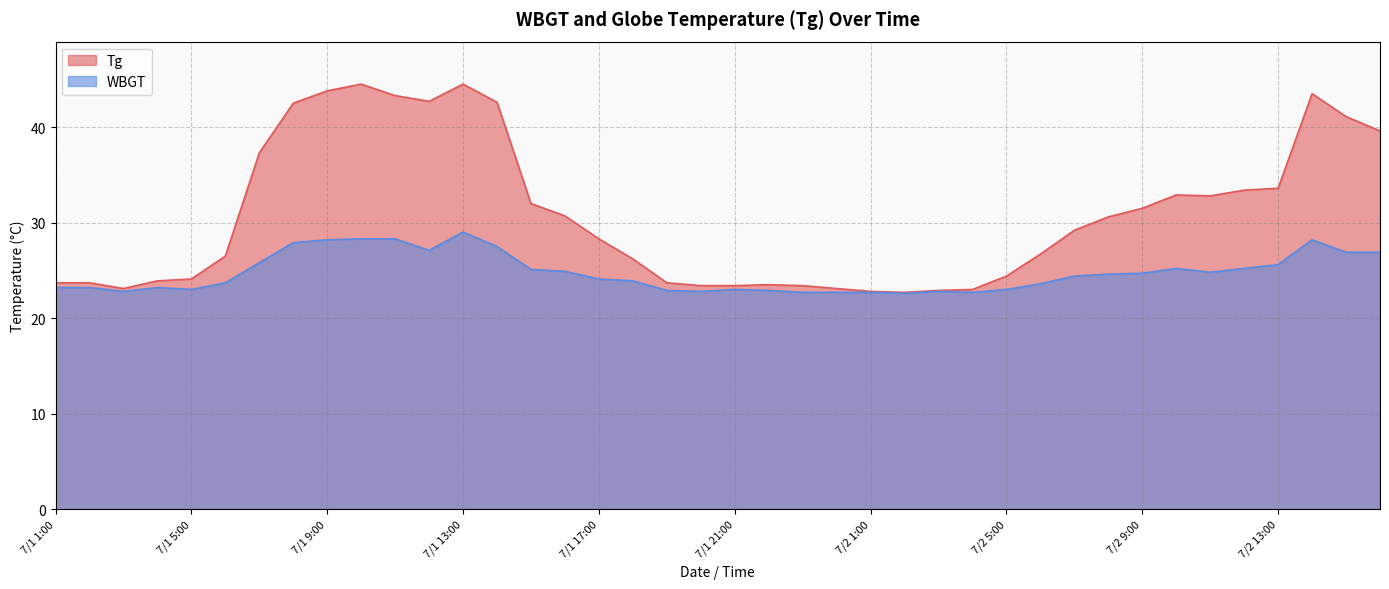

What position from the left is 7/1 8:00?

8